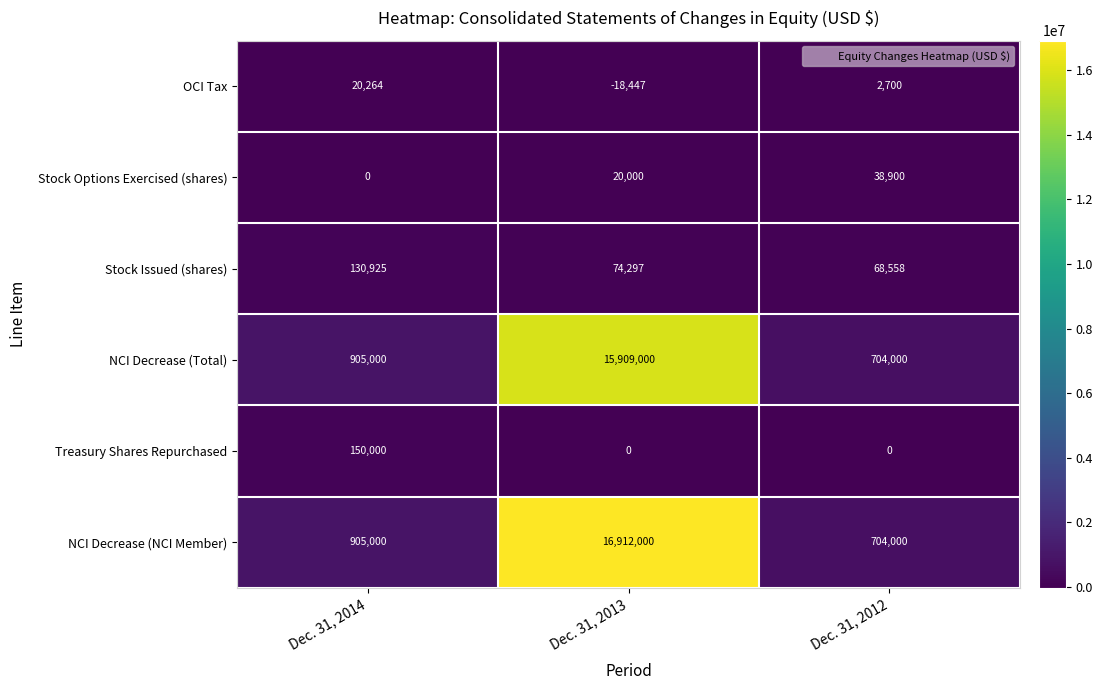

What is the average value of the NCI Decrease (NCI Member) series?

6173667